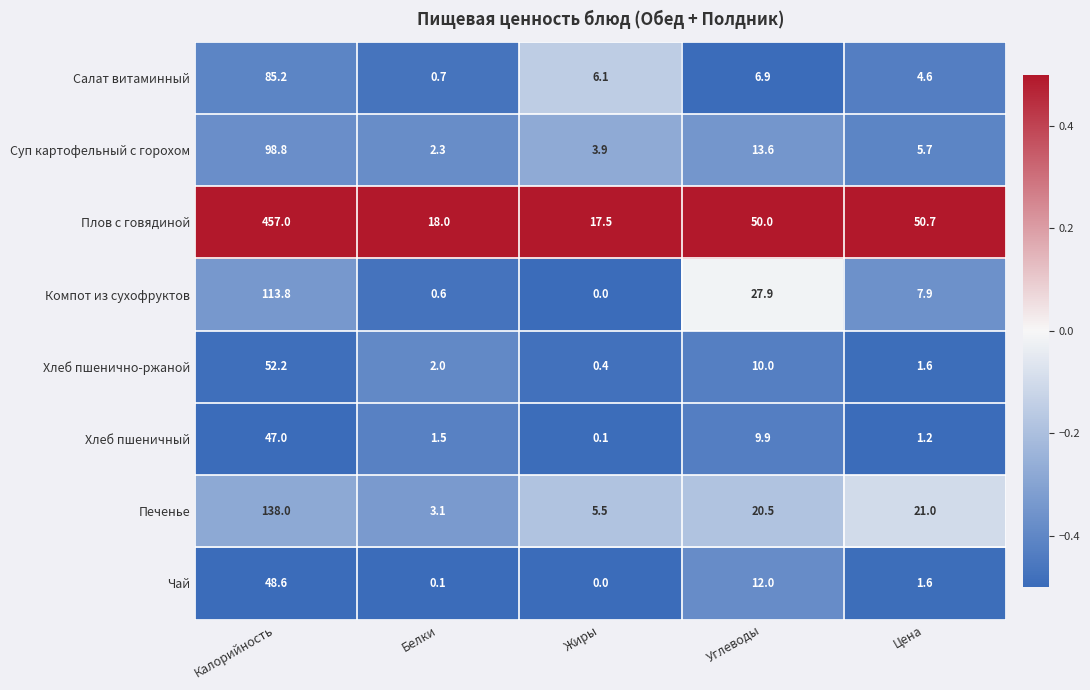

Which series has the largest range (max minus min)?

Плов с говядиной